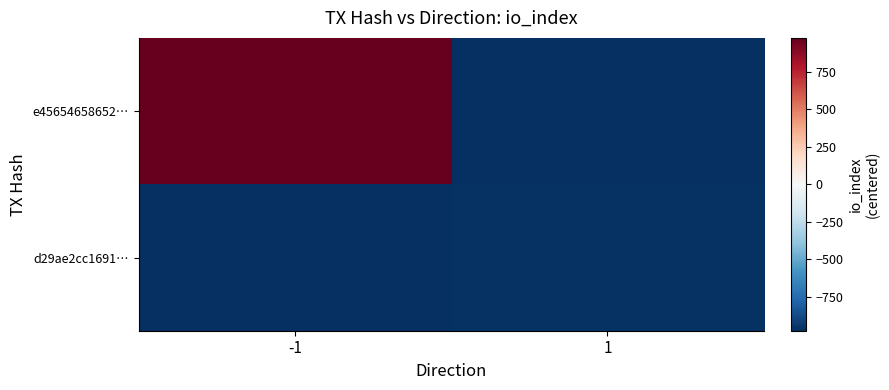

Which label corresponds to the smallest value in the chart?

1